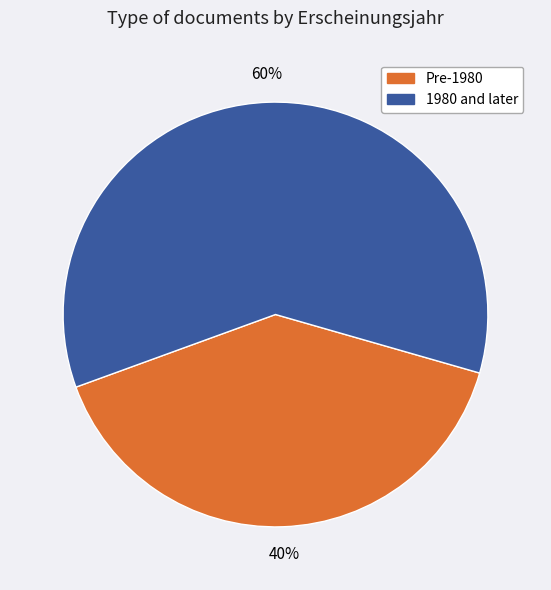

Is the sum of 1980 and later and Pre-1980 greater than half?

Yes